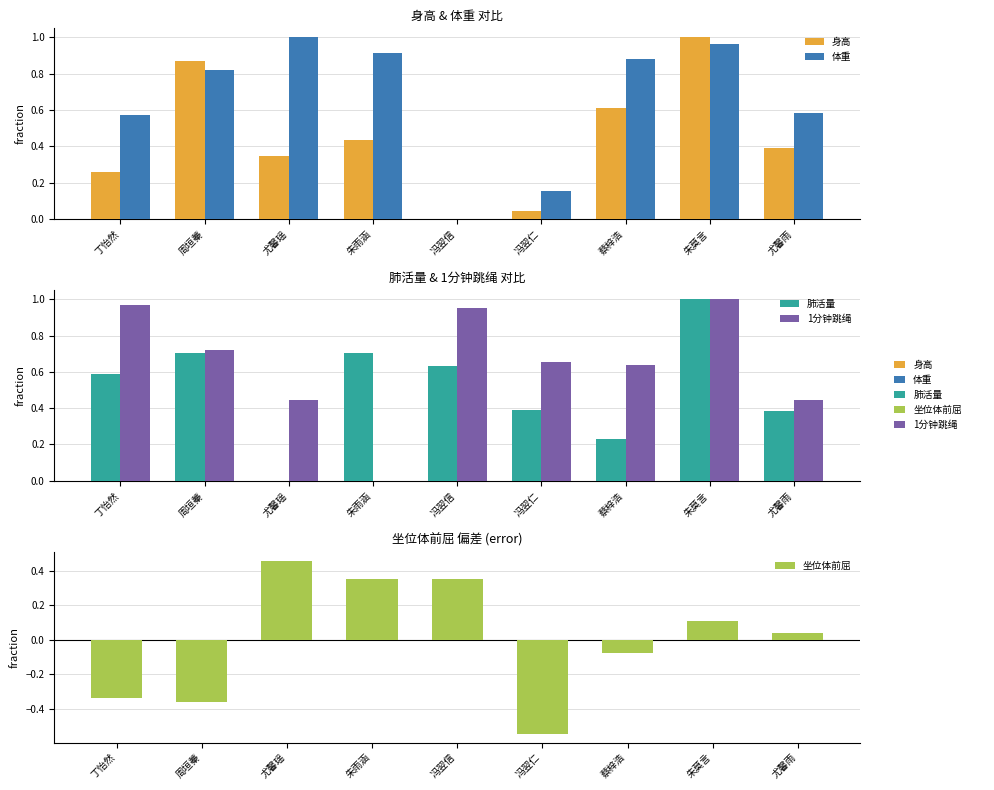

Which series has the largest total across all categories?

体重